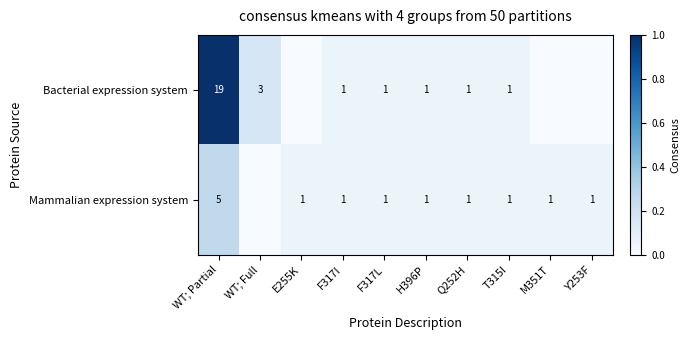

True or false: Mammalian expression system has a value of 1 at T315I.

True